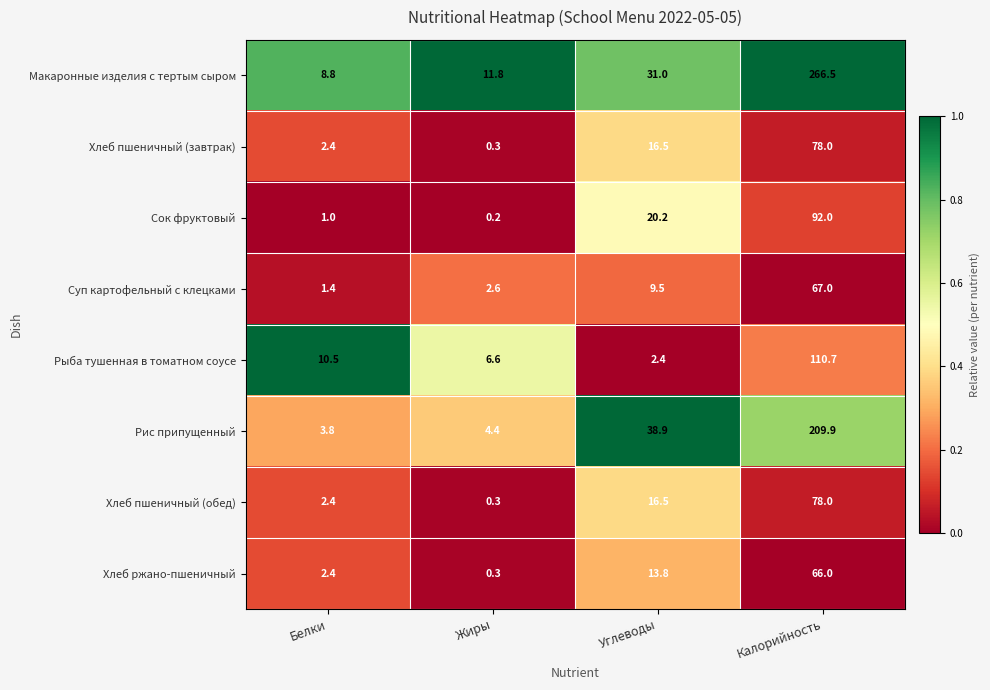

How many categories are shown in the chart?

4